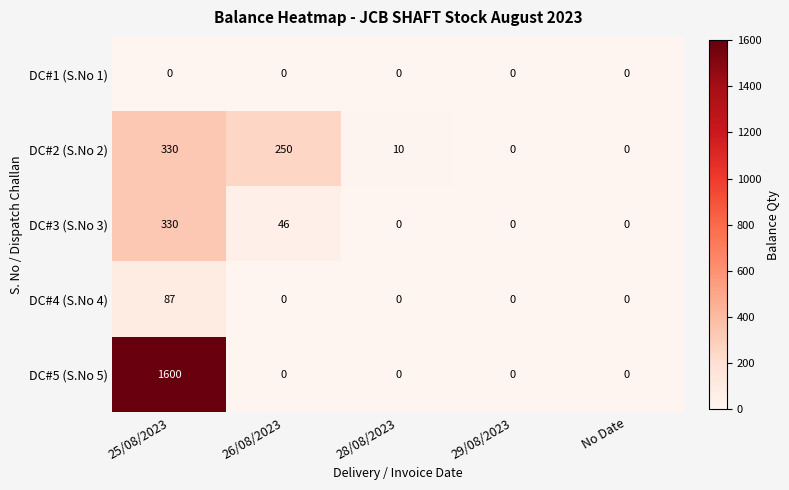

What is the highest value of the DC#4 (S.No 4) series?

87